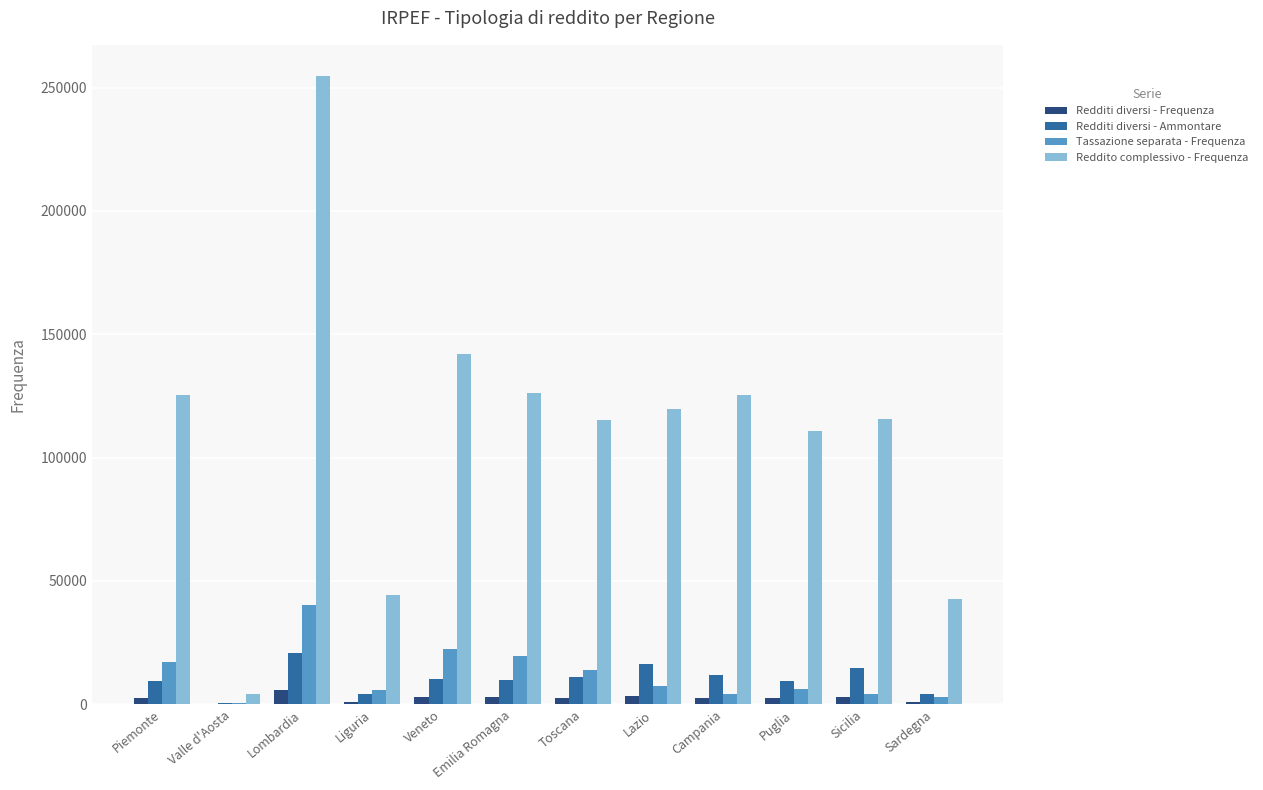

True or false: Tassazione separata - Frequenza has a value of 17140 at Piemonte.

True